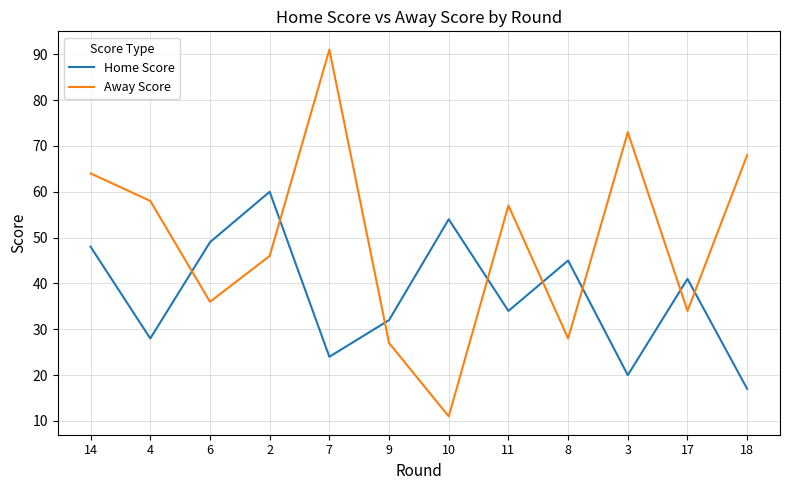

What is the minimum value shown in the chart?

11